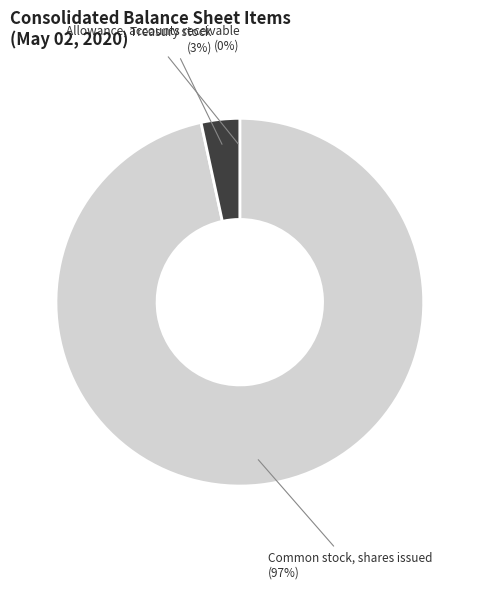

To the nearest percent, what portion does Treasury stock represent?

3%